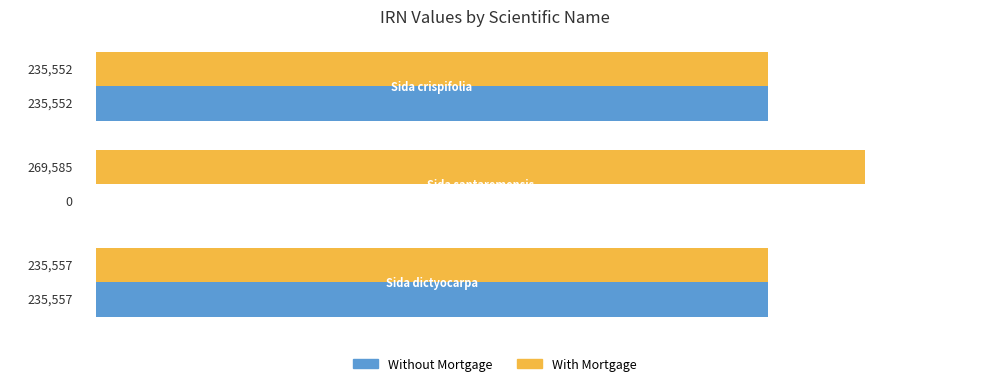

Which series has the largest total across all categories?

With Mortgage